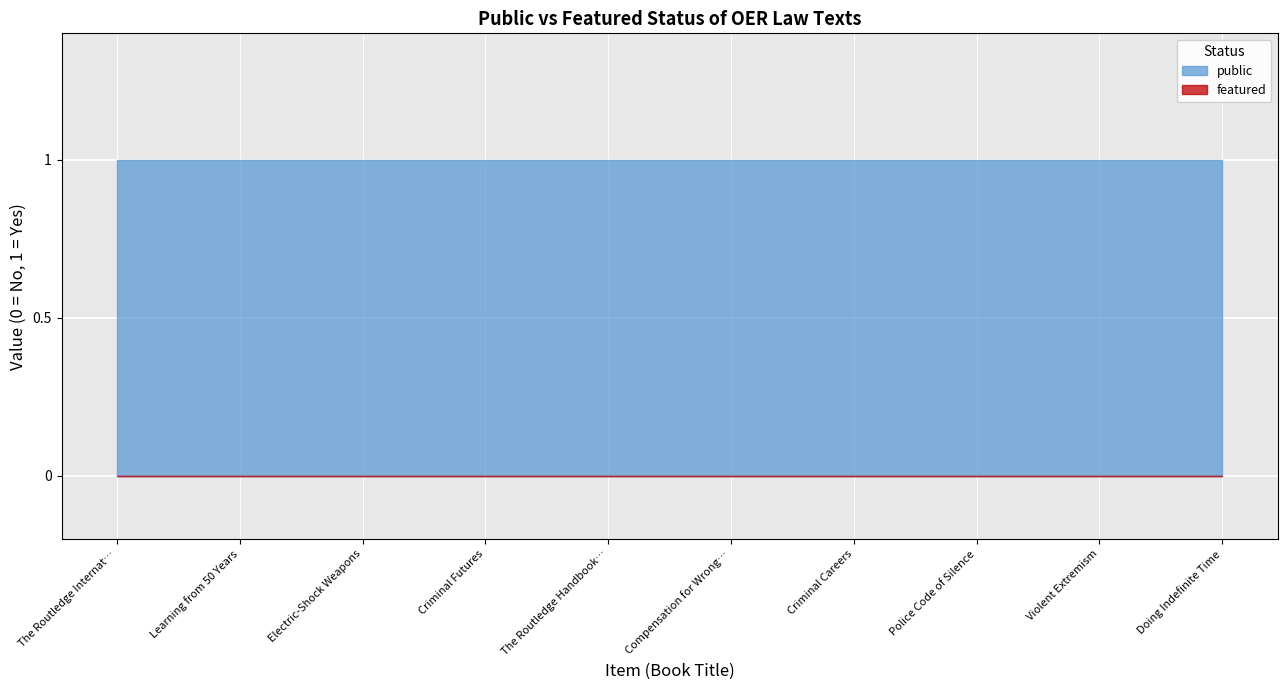

Which category has the highest value in the featured series?

The Routledge International Handbook